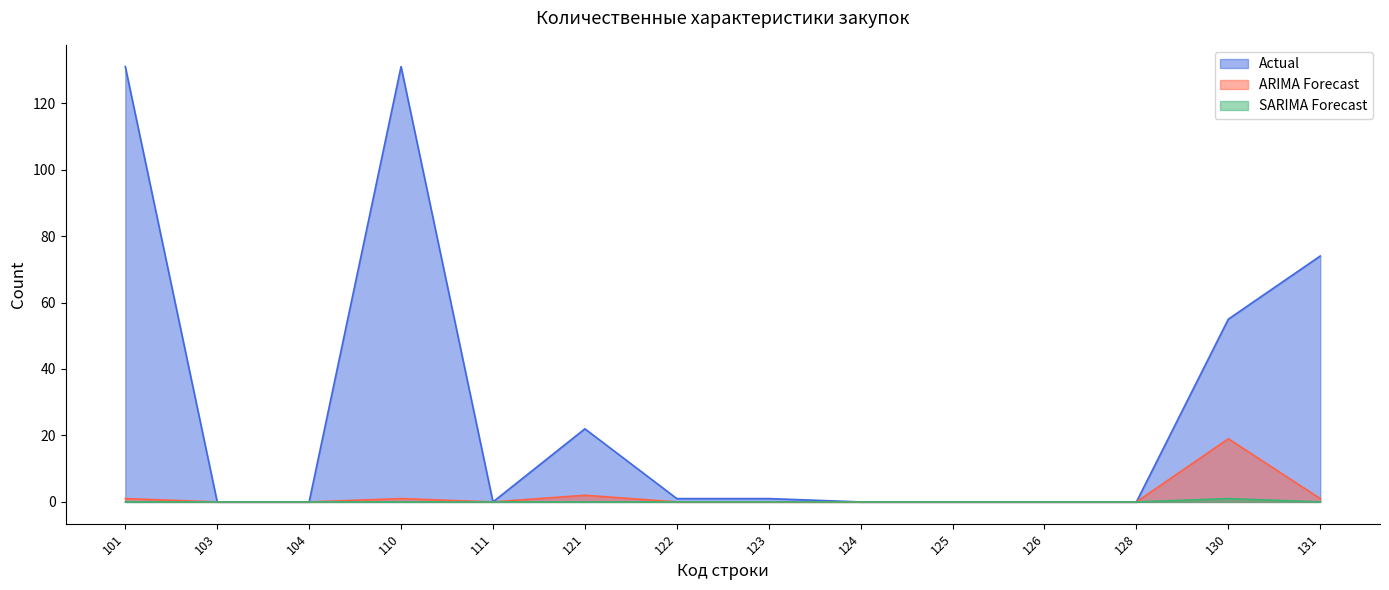

Where is the first local minimum for ARIMA Forecast?

111